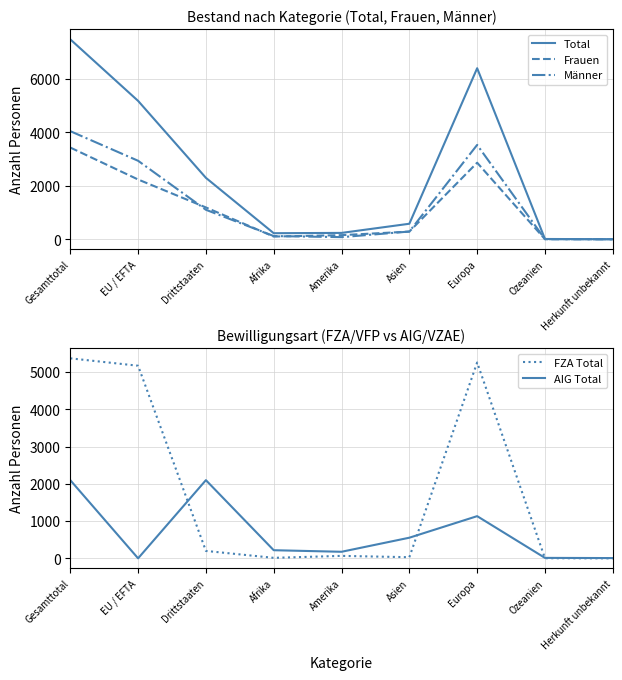

The Männer series shows 9 at Ozeanien. True or false?

True